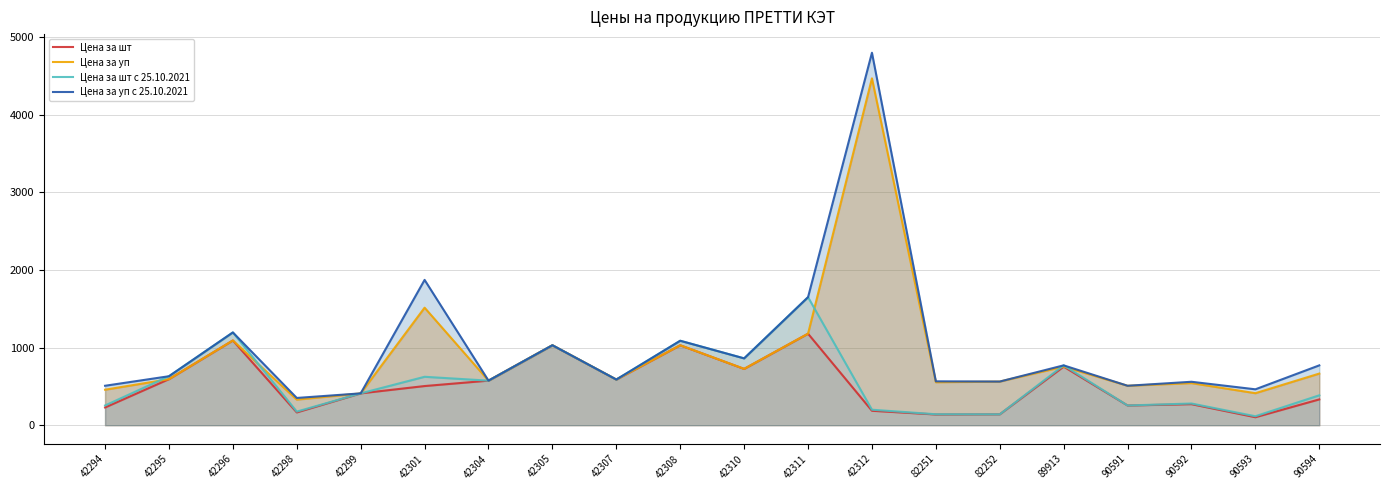

What is the difference between the highest and lowest values at 42310?

135.3